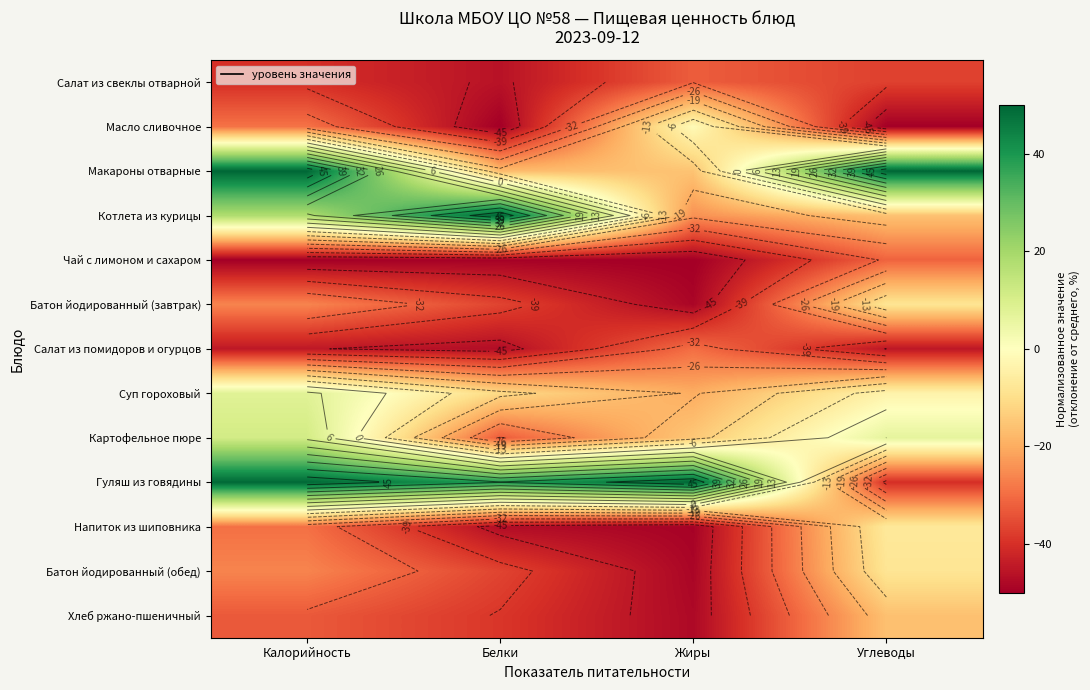

What is the maximum value shown in the chart?

50.0